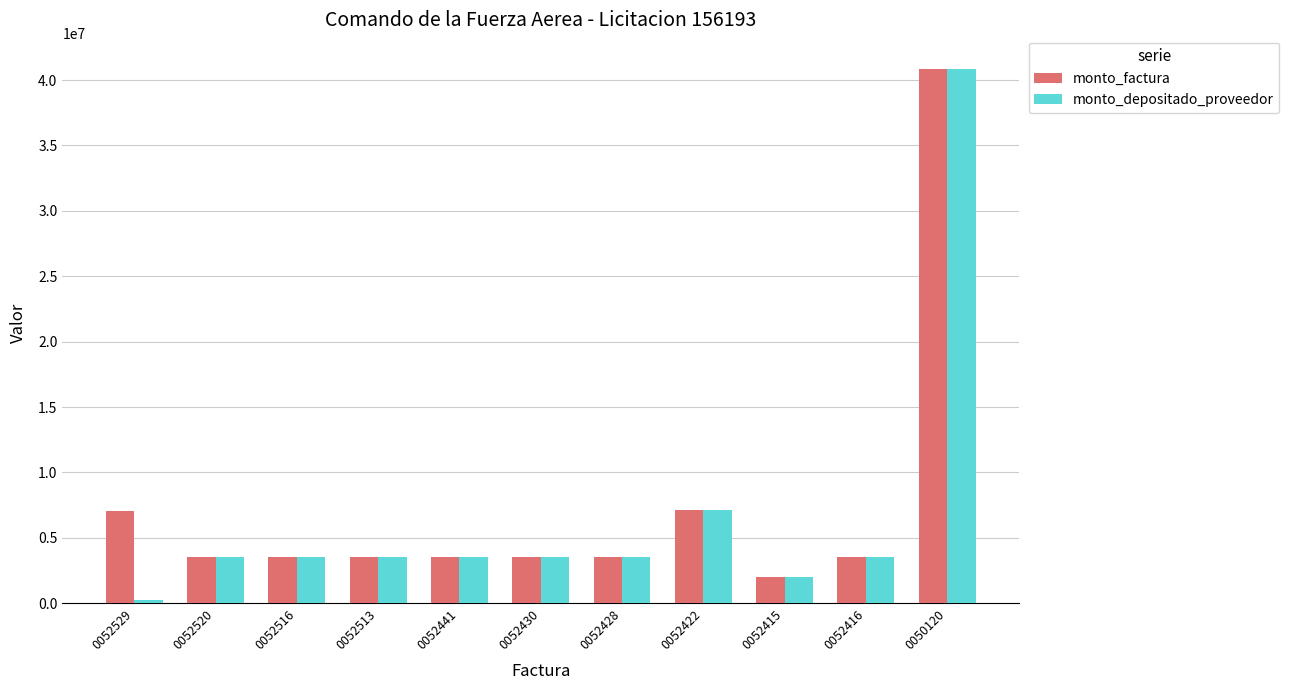

How many data points does each series have?

11